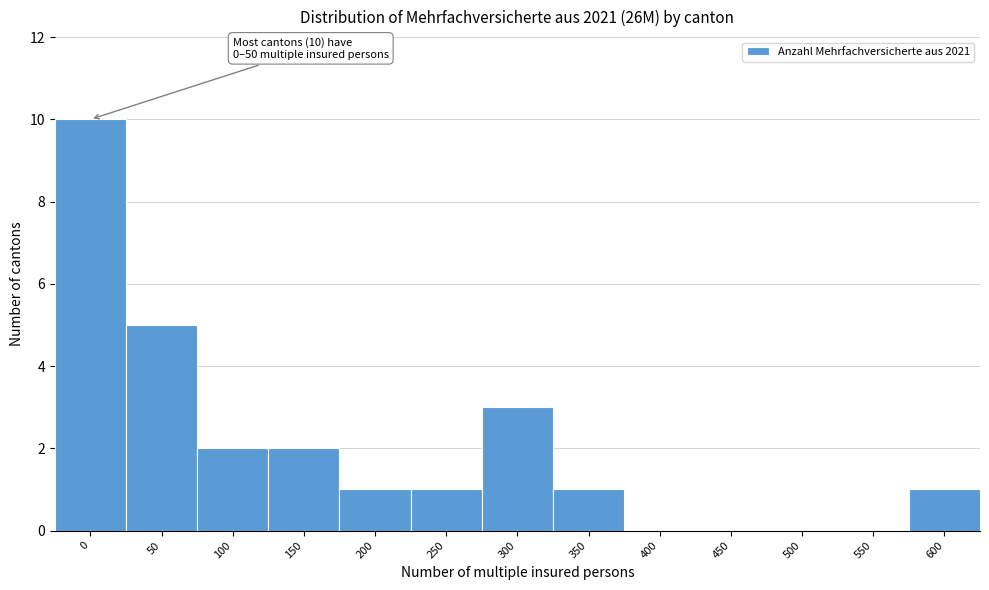

Reading left to right, what are all the values shown in this chart?

0=10	50=5	100=2	150=2	200=1	250=1	300=3	350=1	400=0	450=0	500=0	550=0	600=1